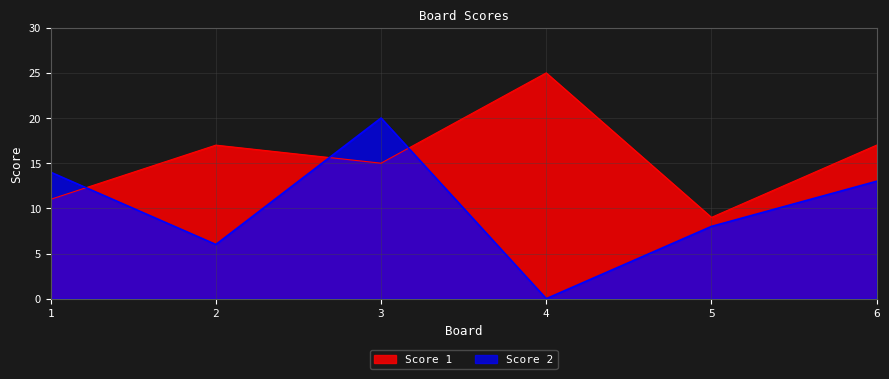

Rank the categories by Score 1 value from lowest to highest.

5, 1, 3, 2, 6, 4